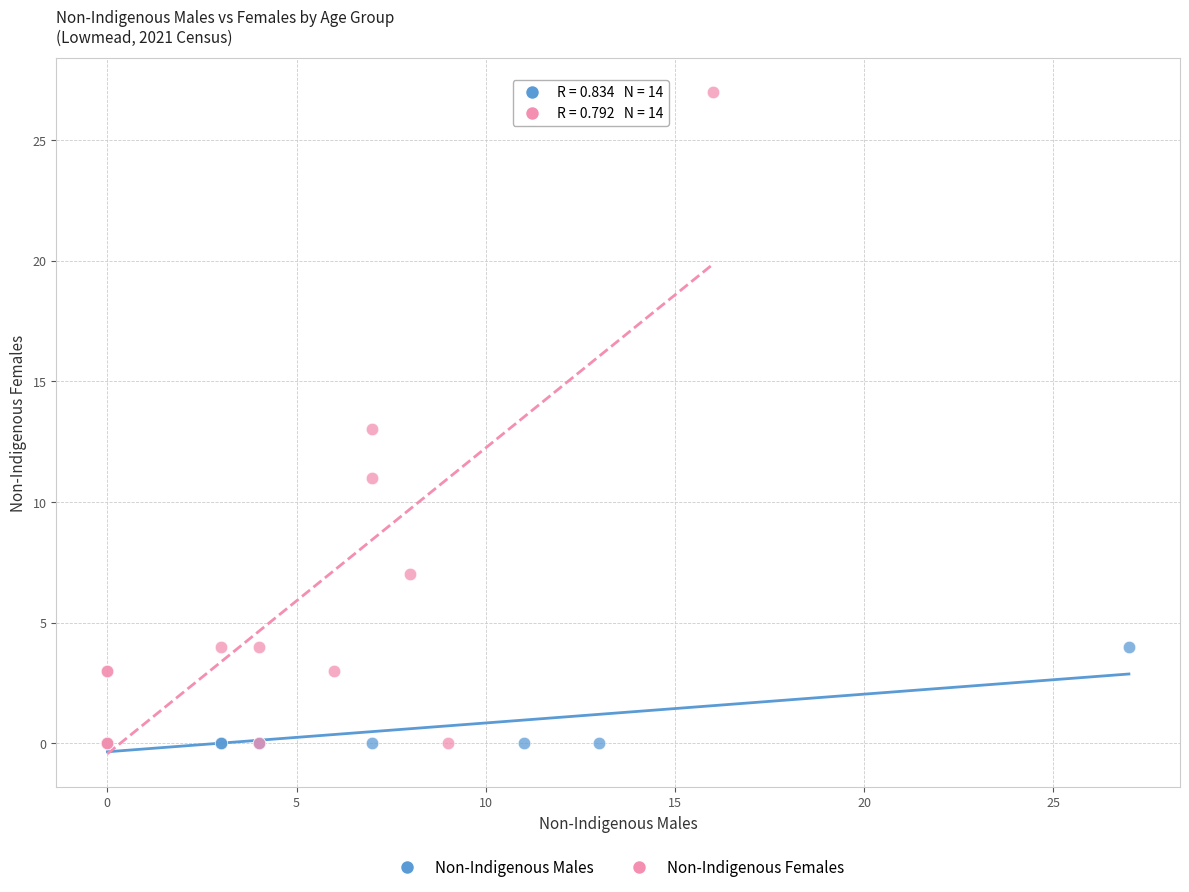

Which series has the largest Y range (max minus min)?

Non-Indigenous Females